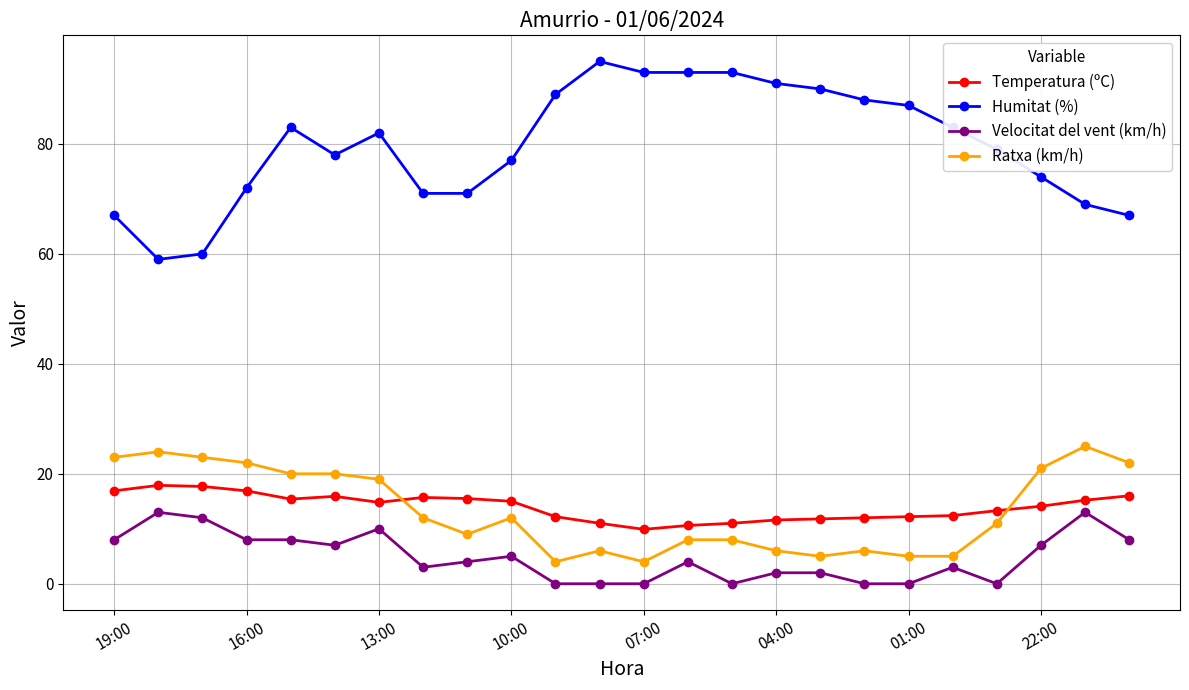

Rank the series by their maximum value, from highest to lowest.

Humitat (%), Ratxa (km/h), Temperatura (ºC), Velocitat del vent (km/h)